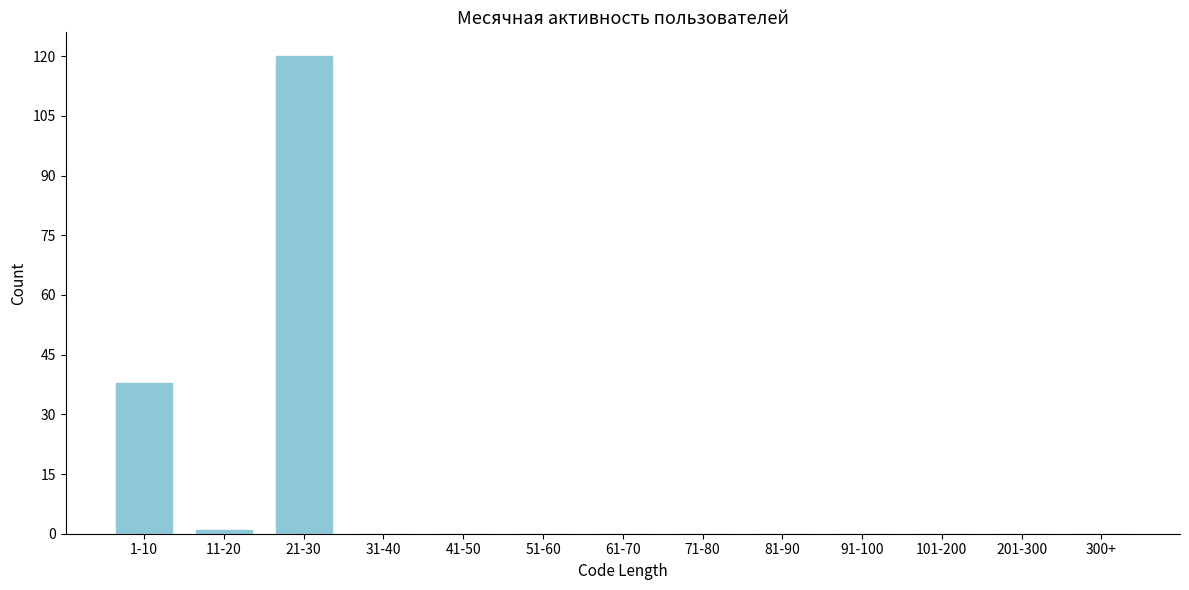

Reading right to left, what are all the values shown in this chart?

300+=0	201-300=0	101-200=0	91-100=0	81-90=0	71-80=0	61-70=0	51-60=0	41-50=0	31-40=0	21-30=120	11-20=1	1-10=38